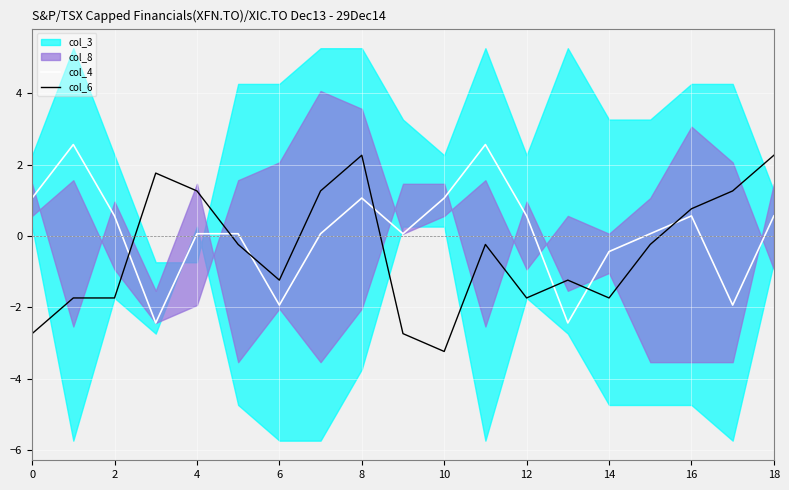

What is the highest value of the col_6 series?

2.3